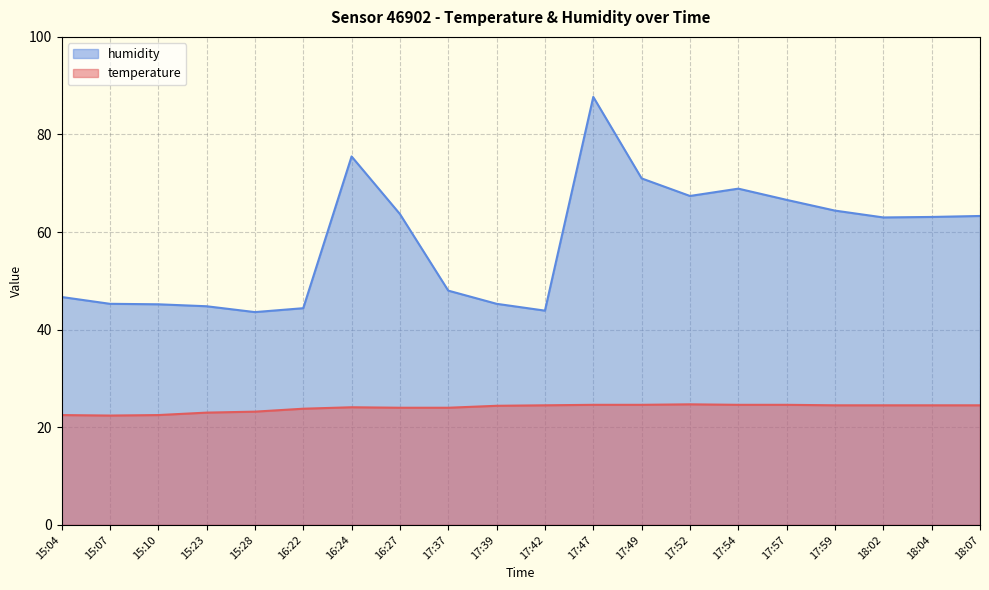

What is the label of the 9th point from the right?

17:47